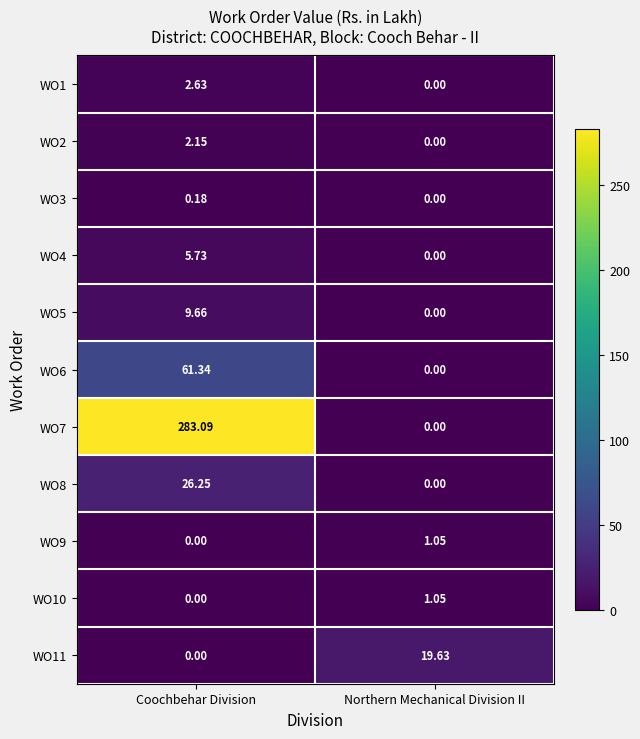

Where is WO1 nearest to the value 1?

Northern Mechanical Division II